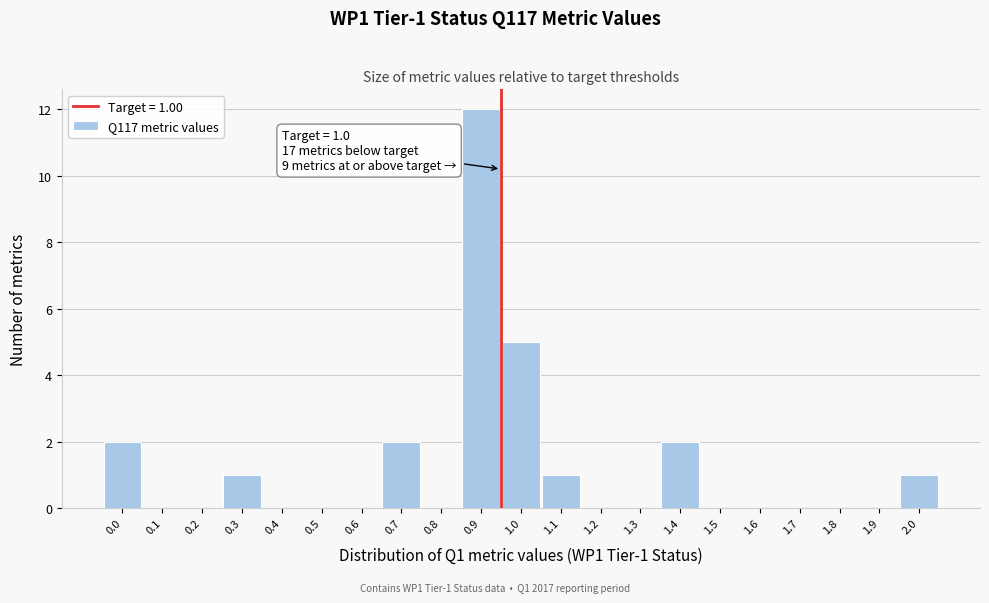

Reading left to right, what are all the values shown in this chart?

0.0=2	0.1=0	0.2=0	0.3=1	0.4=0	0.5=0	0.6=0	0.7=2	0.8=0	0.9=12	1.0=5	1.1=1	1.2=0	1.3=0	1.4=2	1.5=0	1.6=0	1.7=0	1.8=0	1.9=0	2.0=1